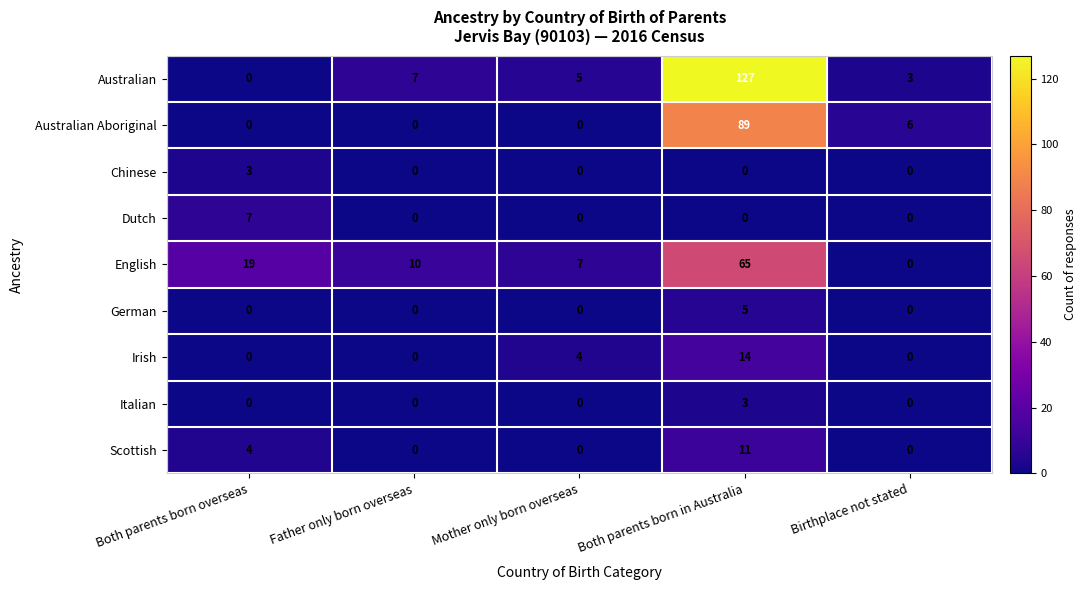

The English series shows 19 at Both parents born overseas. True or false?

True